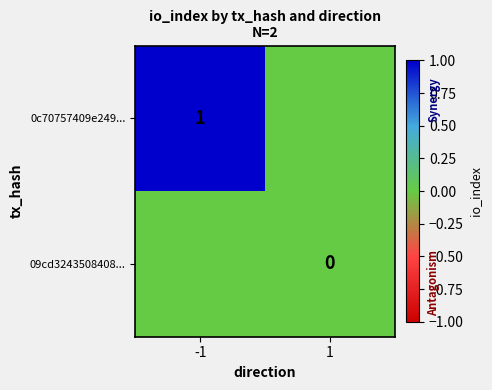

True or false: 0c70757409e249... has a value of 1 at -1.

True